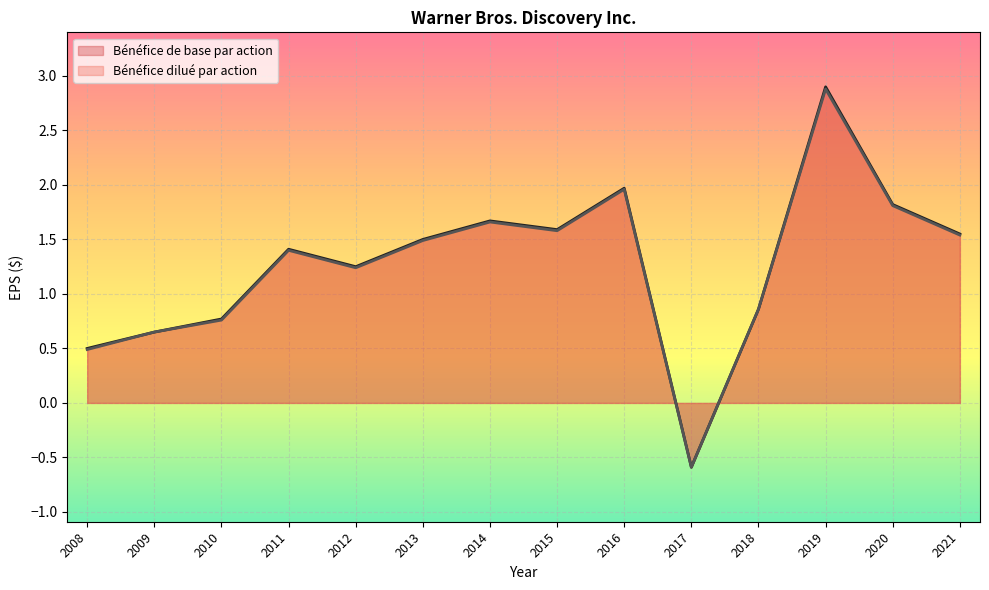

What is the approximate value of Bénéfice de base par action at 2020?

1.8